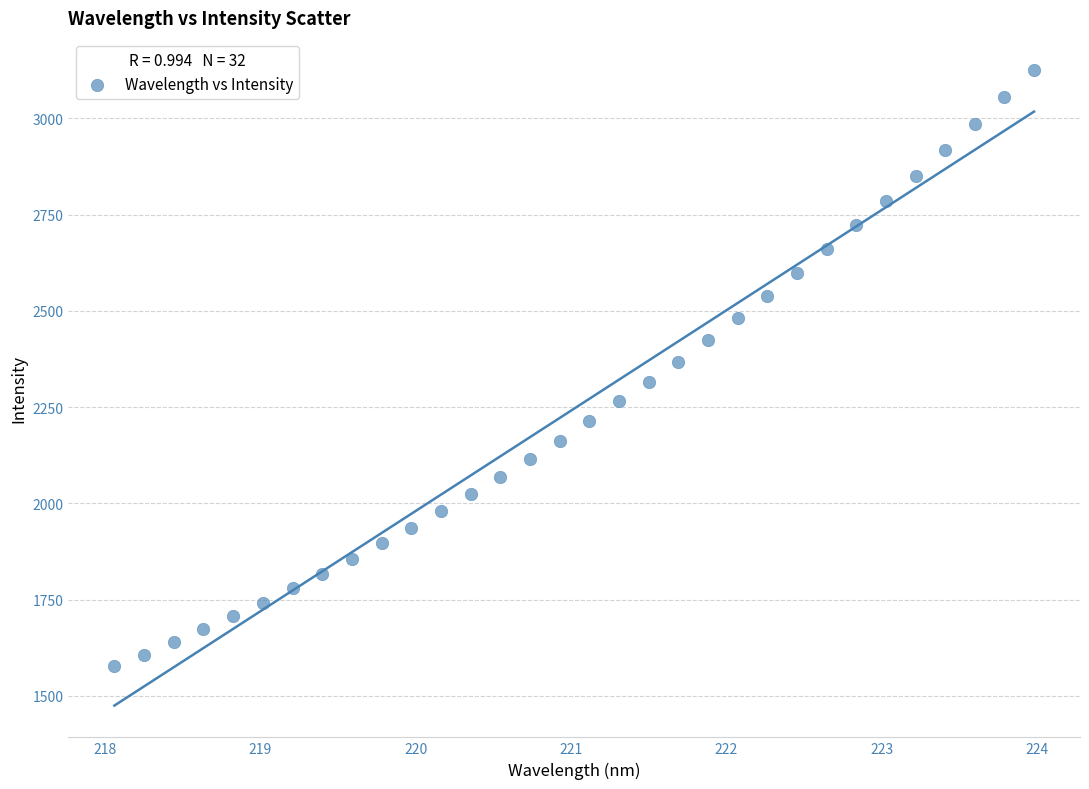

What is the range of Y values (max minus min)?

1549.2